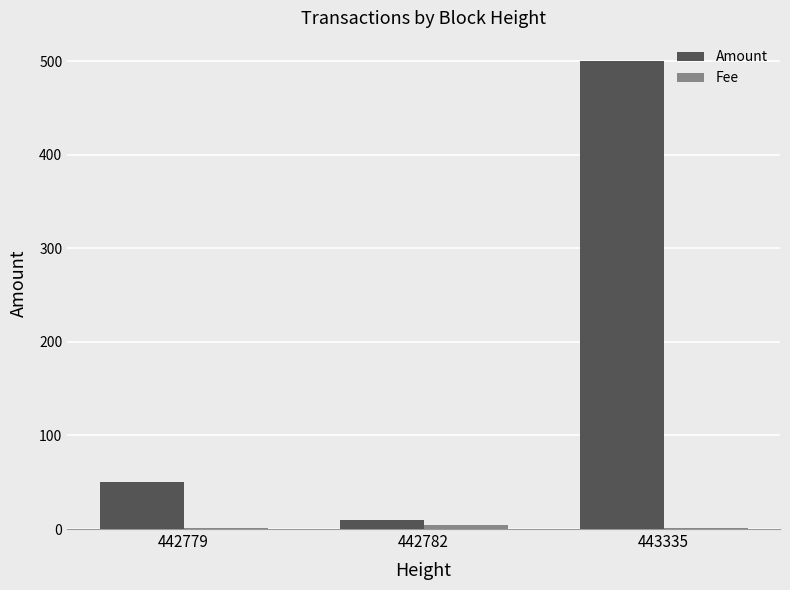

Which series has the largest total across all categories?

Amount